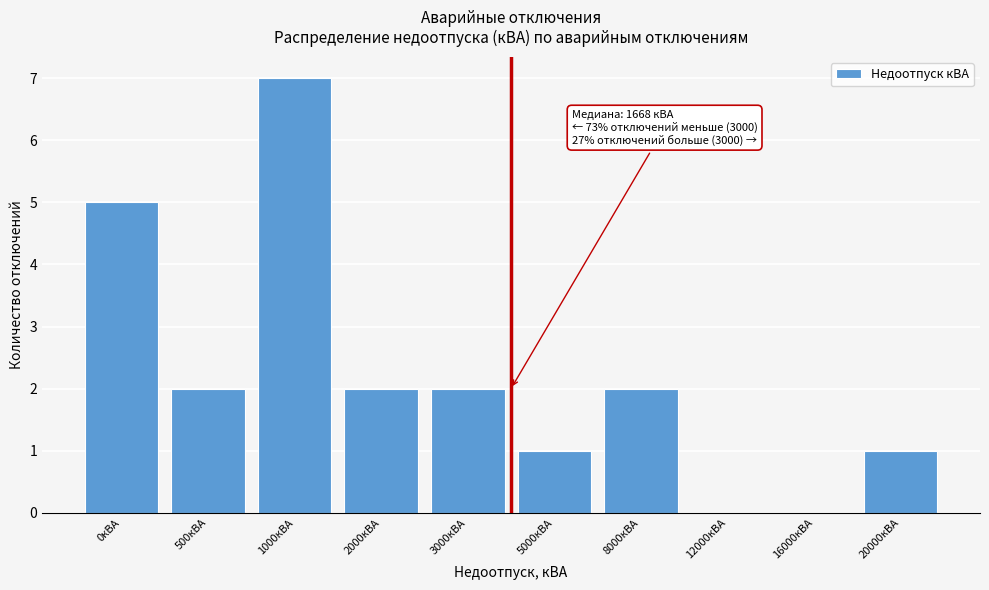

Reading left to right, list all the values displayed in this chart.

0кВА=5	500кВА=2	1000кВА=7	2000кВА=2	3000кВА=2	5000кВА=1	8000кВА=2	12000кВА=0	16000кВА=0	20000кВА=1